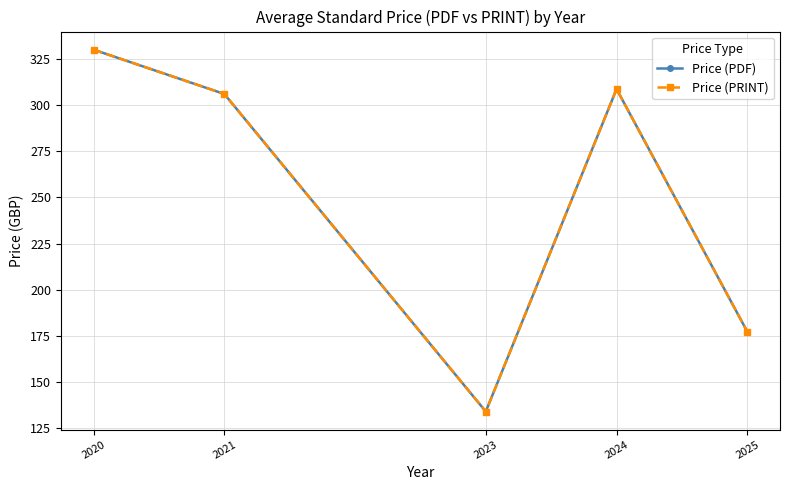

Is it true that Price (PDF) equals 308.7 at 2024?

True